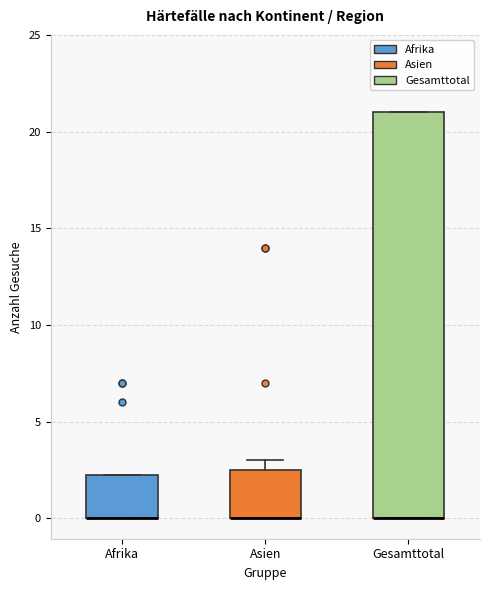

Where is the lower edge of the box for Gesamttotal on the y-axis? The values are not printed on the chart, so give them approximately, as read against the axis.

0.0